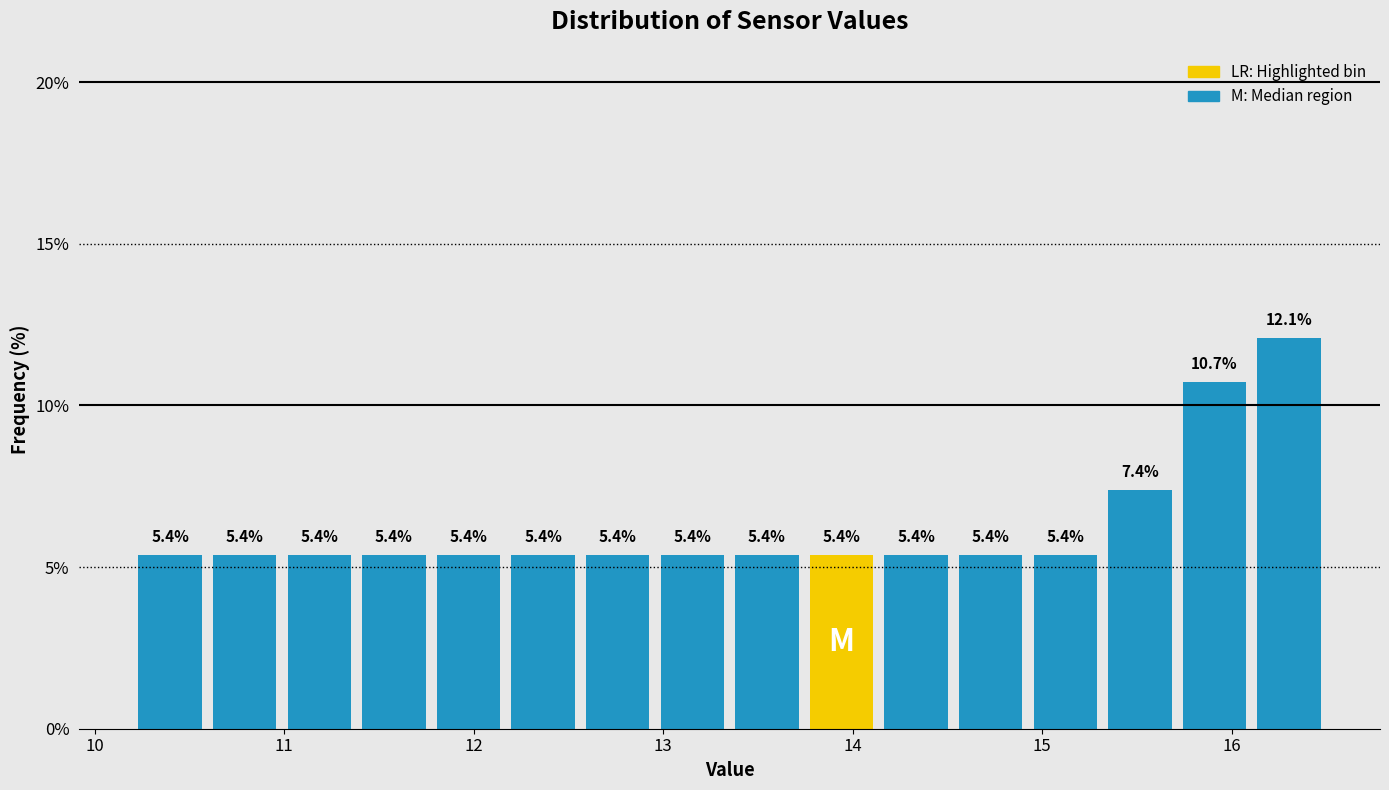

Read against the x-axis, roughly where is the centre of the tallest bar?

16.3